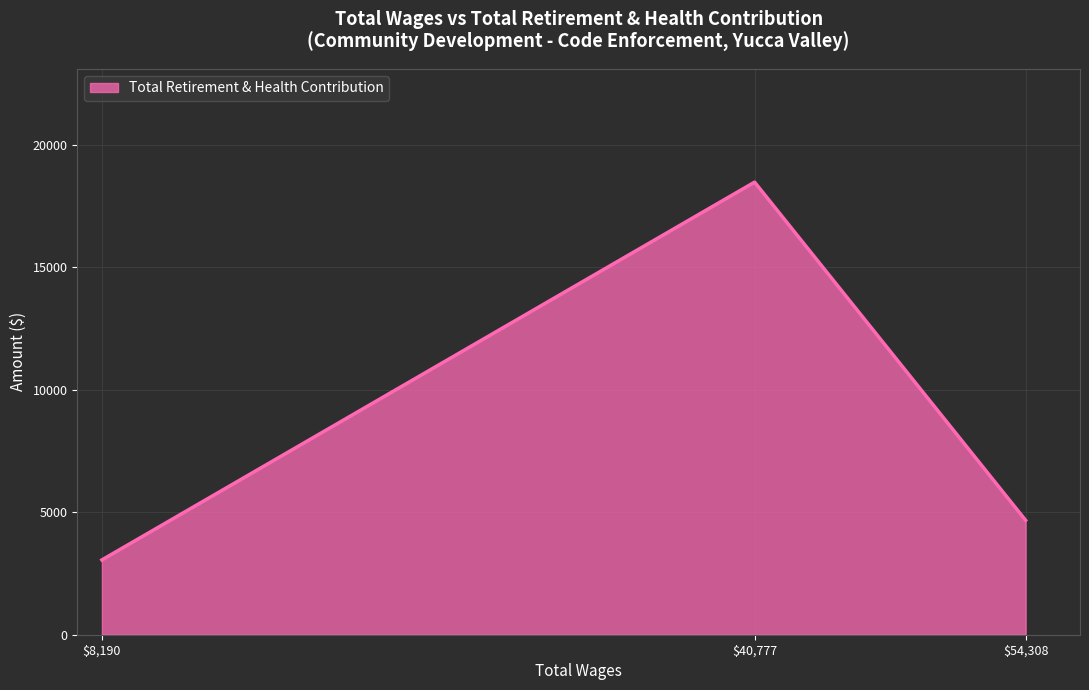

At which label is the value closest to 10763?

$54,308